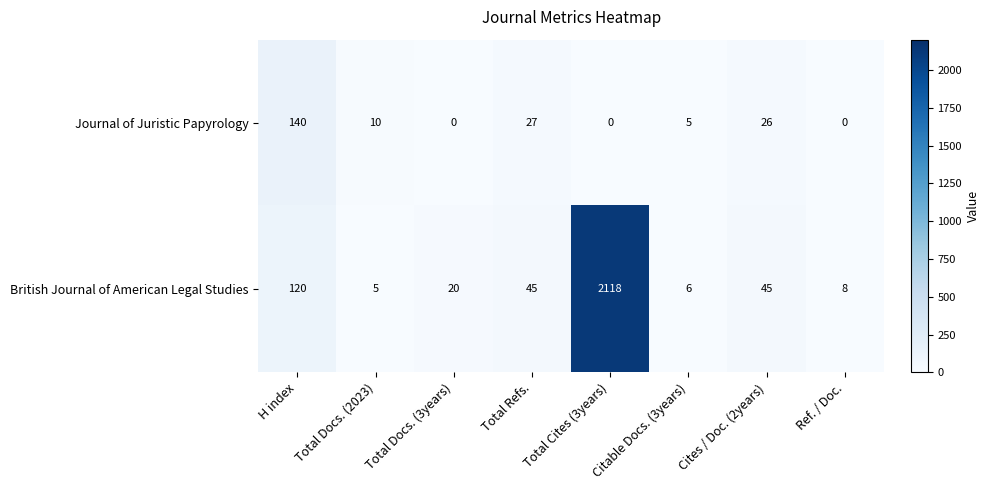

What is the approximate value of British Journal of American Legal Studies at Cites / Doc. (2years), to the nearest 50?

50